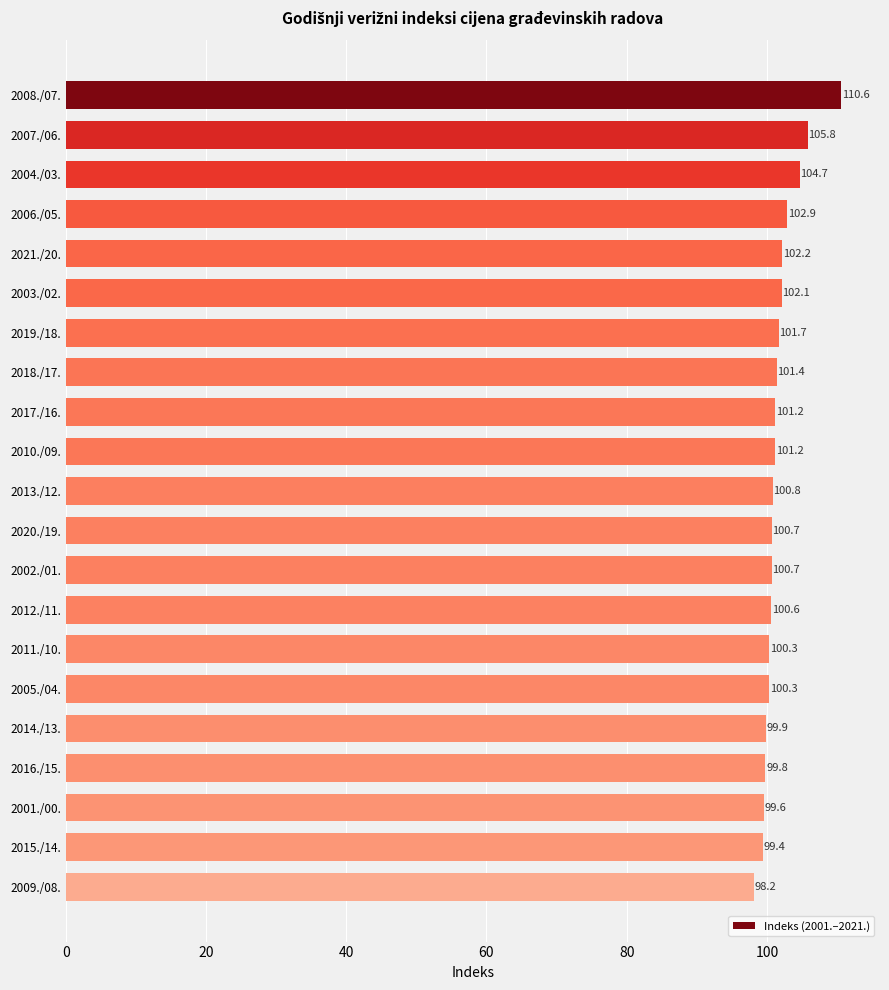

What is the label of the 21st bar from the top?

2009./08.